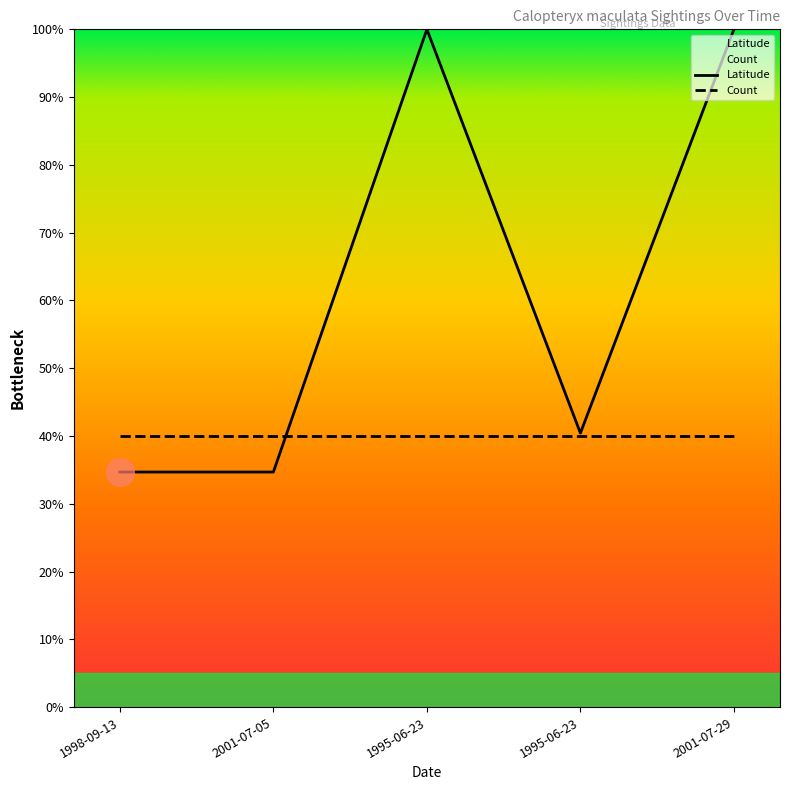

What are all the series names shown in the legend?

Latitude, Count